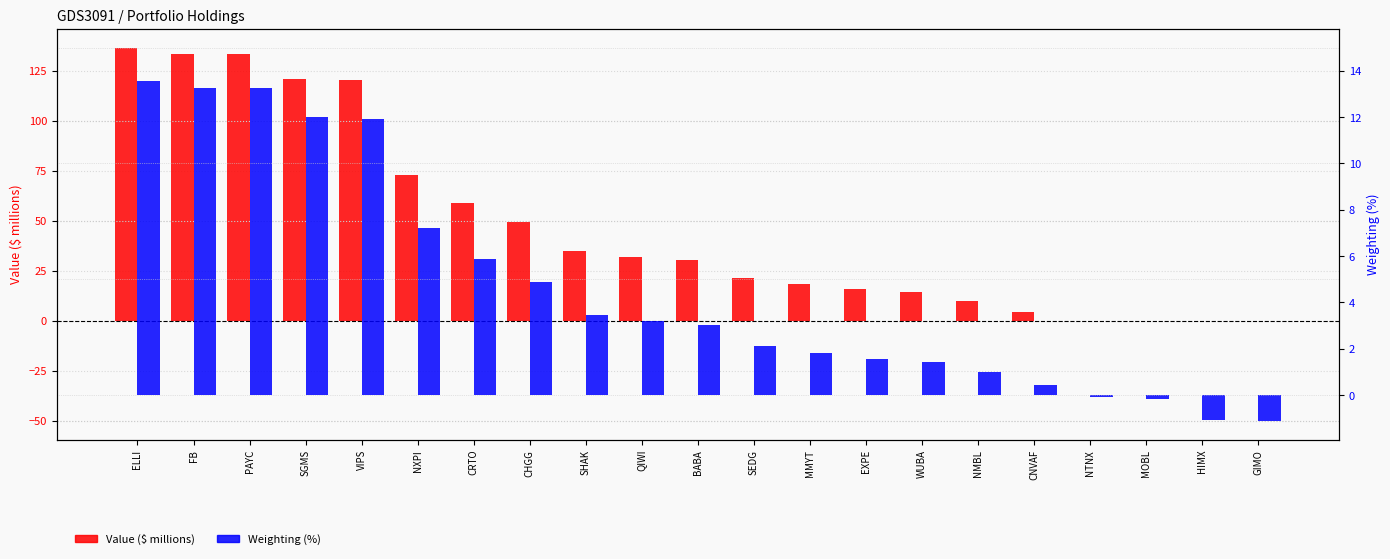

What is the smallest value displayed?

-1.1